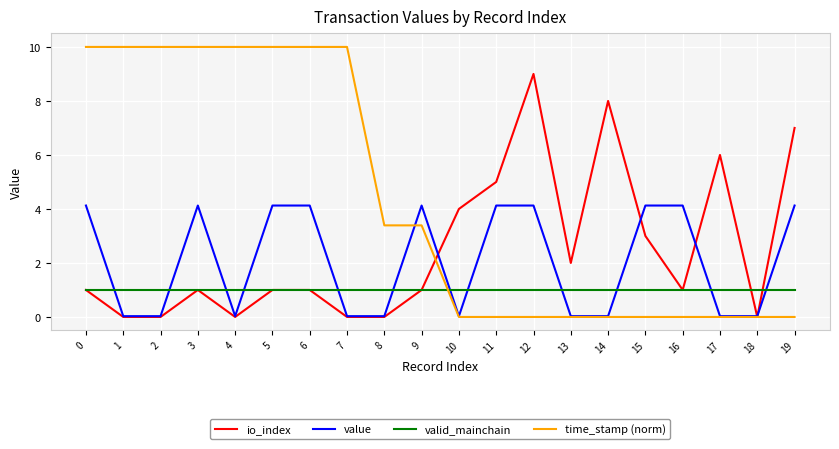

Is this an area chart (filled region under the line)?

No